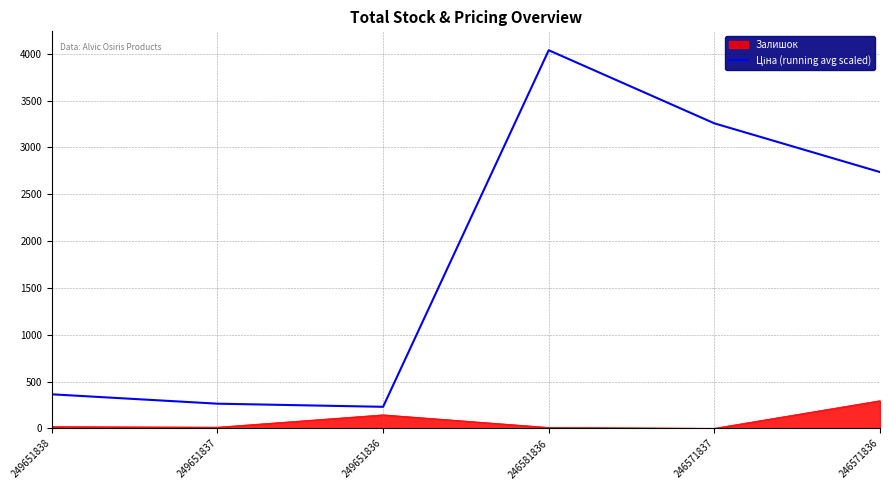

What is the difference between the highest and lowest values at 249651836?

85.3